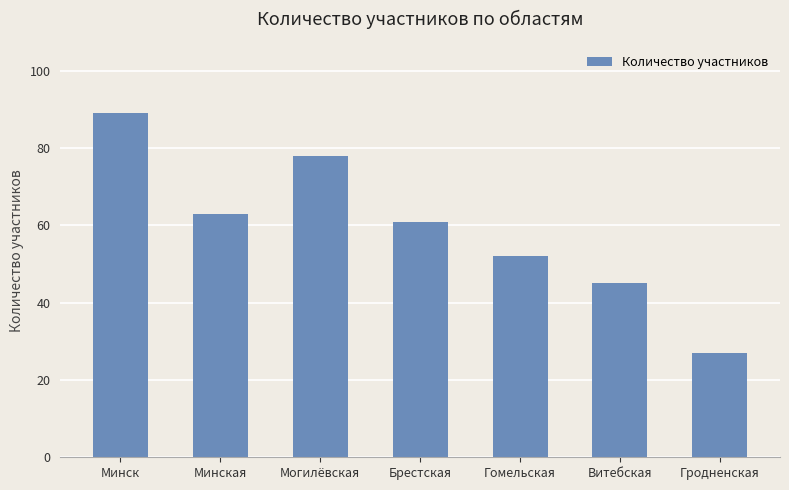

The chart shows a value of 27 at Гродненская. True or false?

True